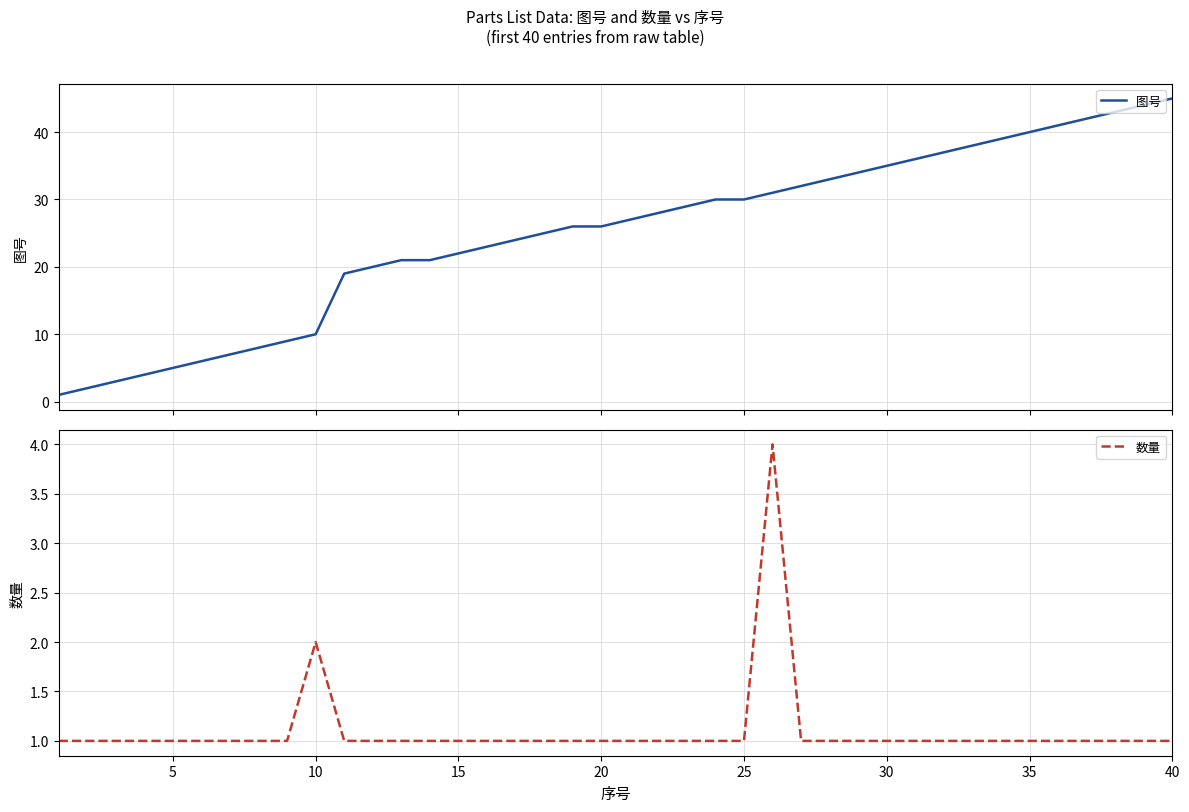

What is the greatest value displayed?

45